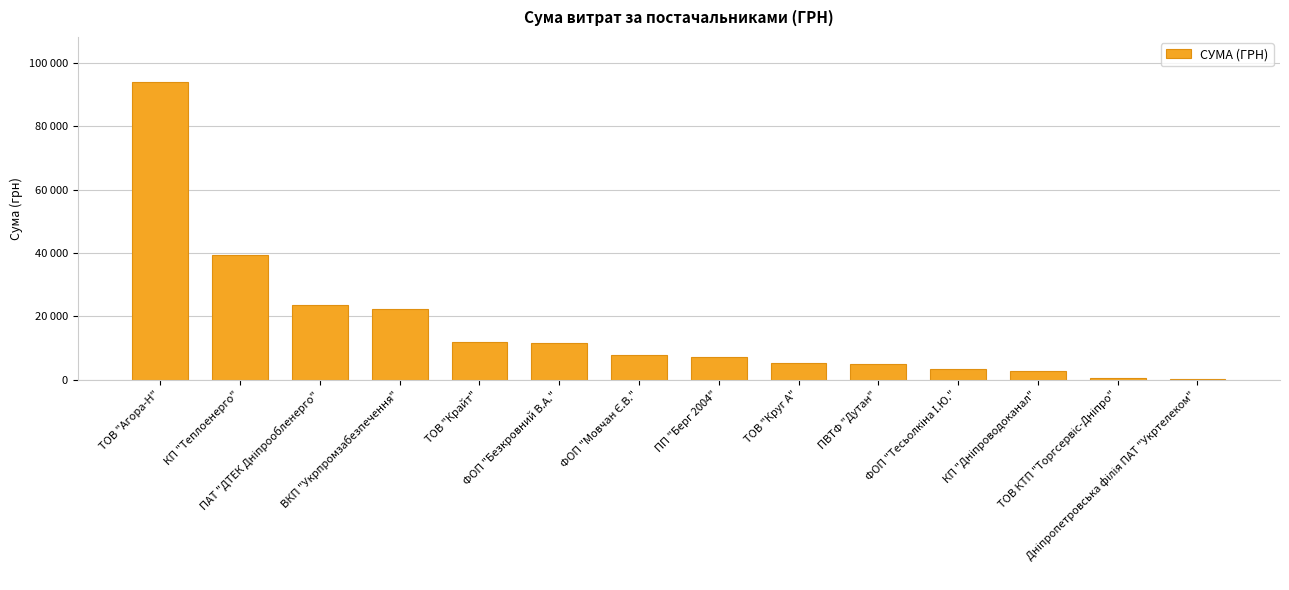

Where does the data first go above 7922?

ТОВ "Агора-Н"